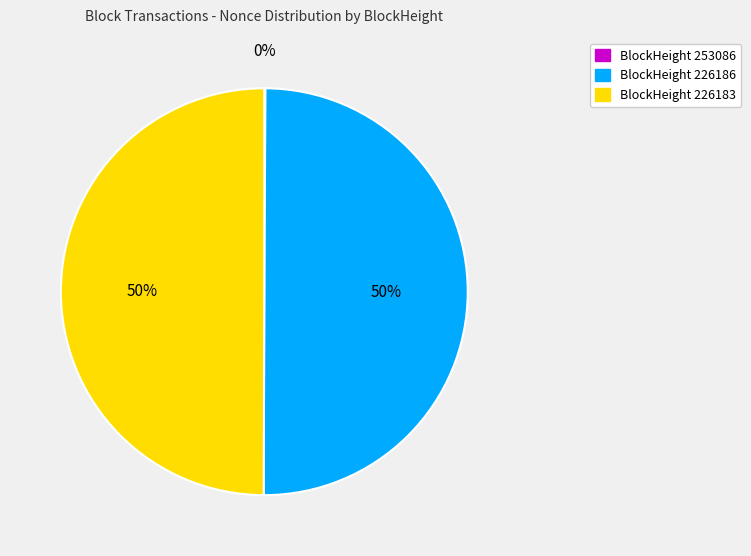

To the nearest percent, what is the difference between the largest and smallest slice percentages?

50%